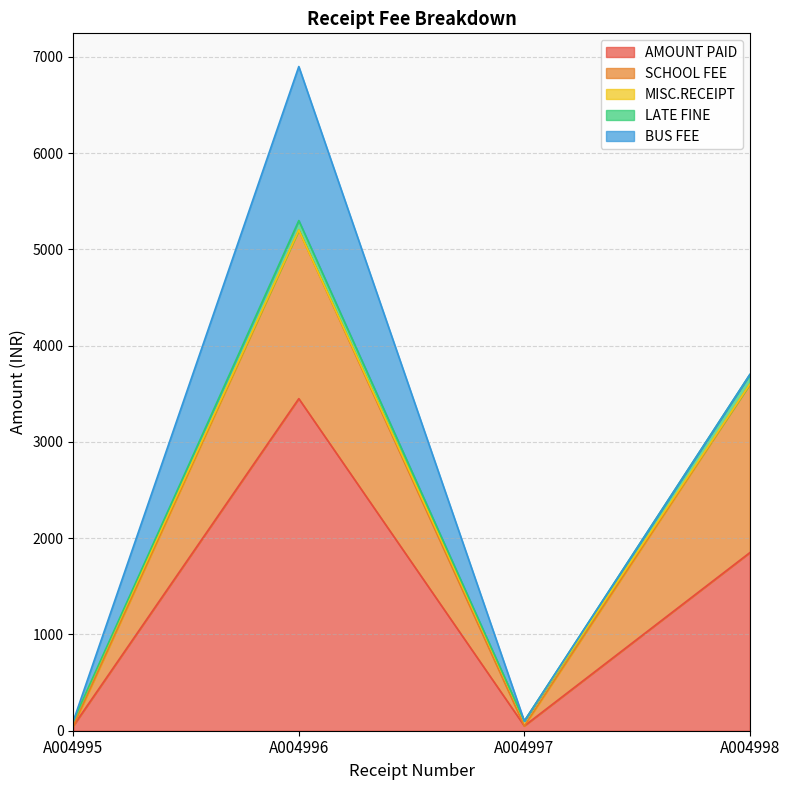

Where is the first local minimum for AMOUNT PAID?

A004997